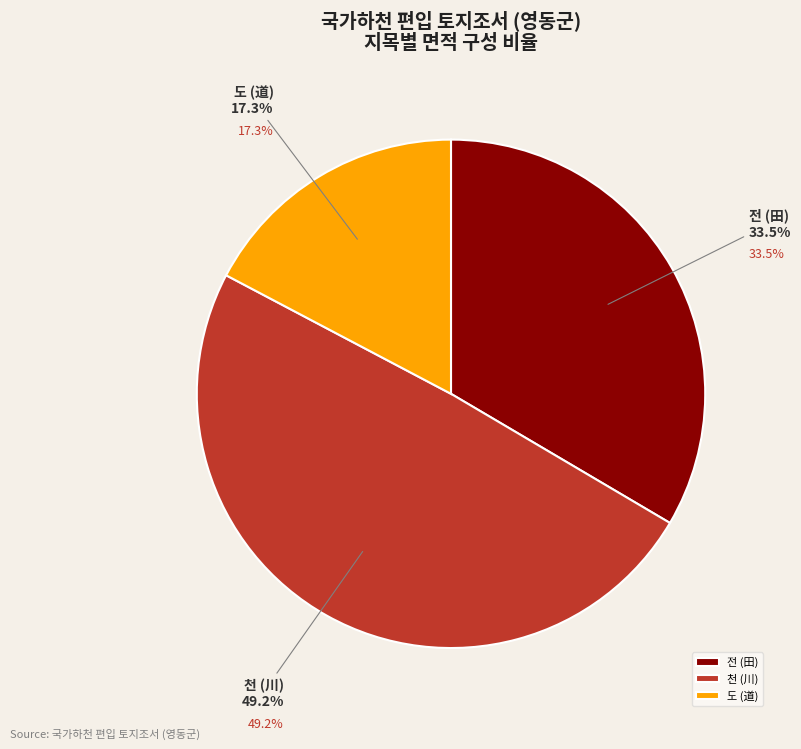

What is the smallest slice in the pie chart?

도(2)